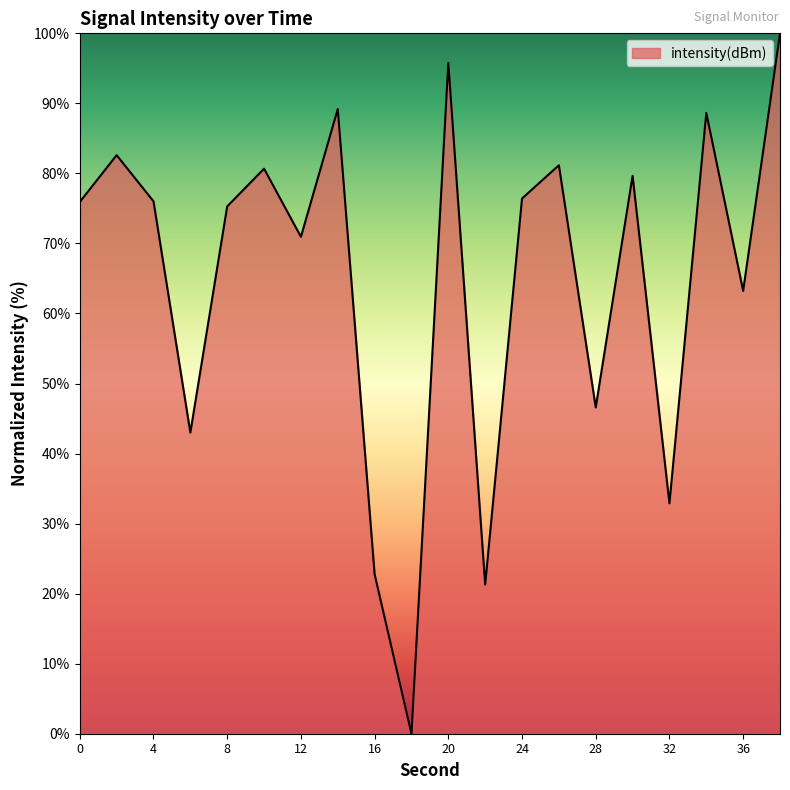

How many lines are shown in the chart?

1